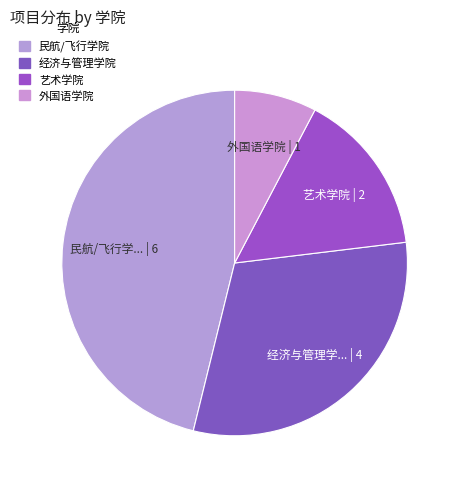

Count the number of slices in the pie.

4